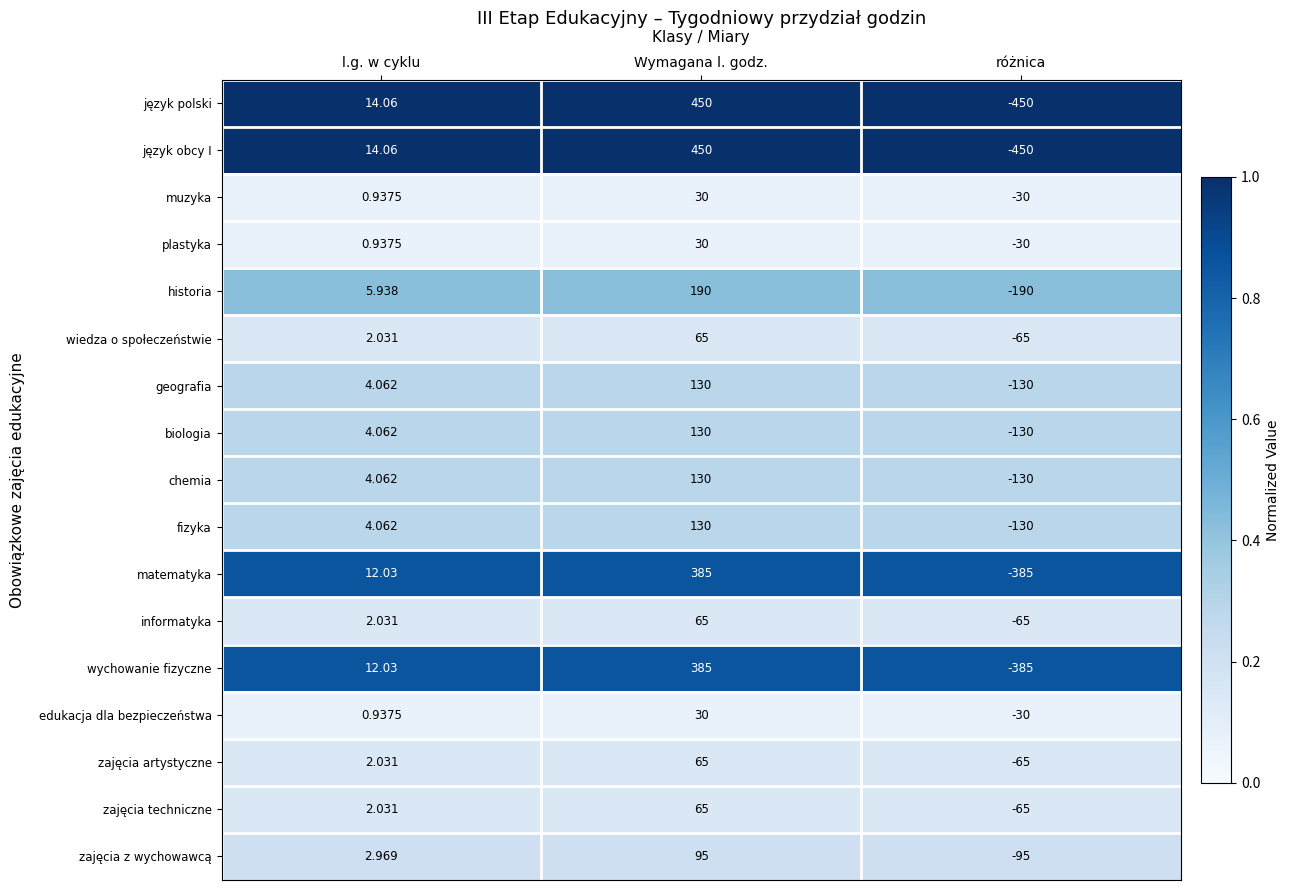

Is the value of zajęcia techniczne at Wymagana l. godz. greater than the value of wychowanie fizyczne at różnica?

Yes